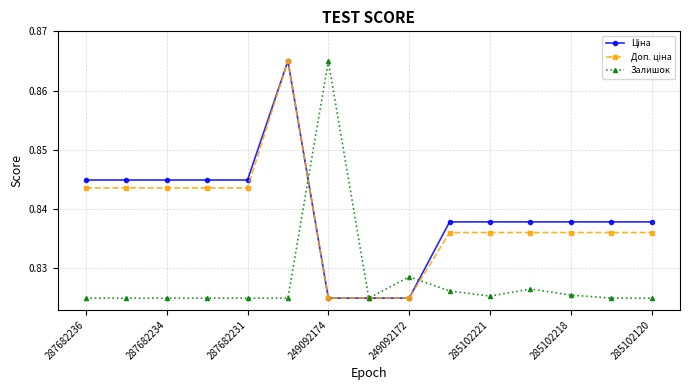

At how many categories does at least one series exceed 0?

15